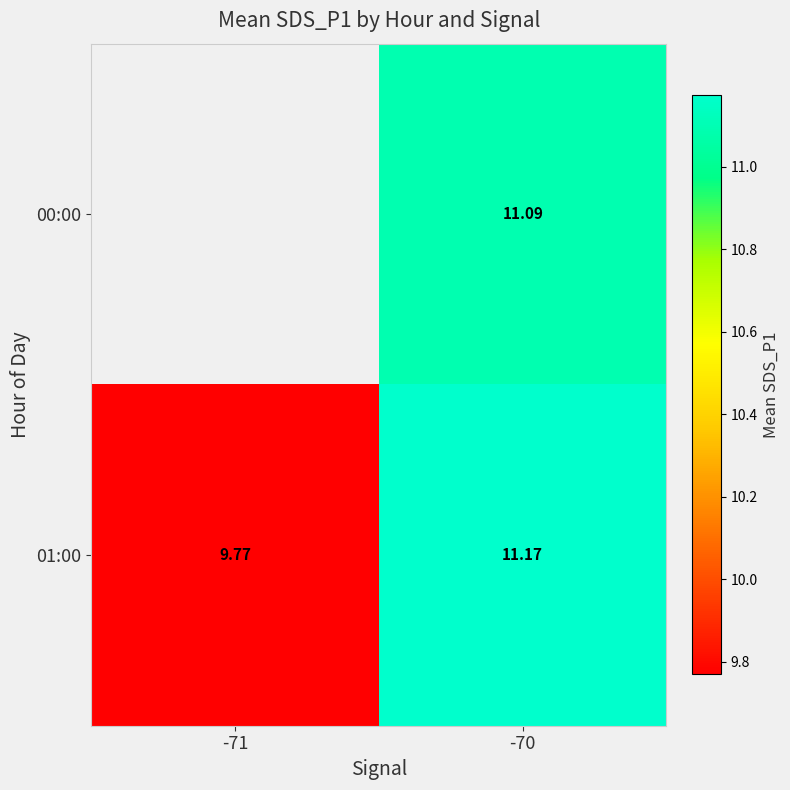

Is the value of 00:00 at -70 greater than the value of 01:00 at -71?

Yes